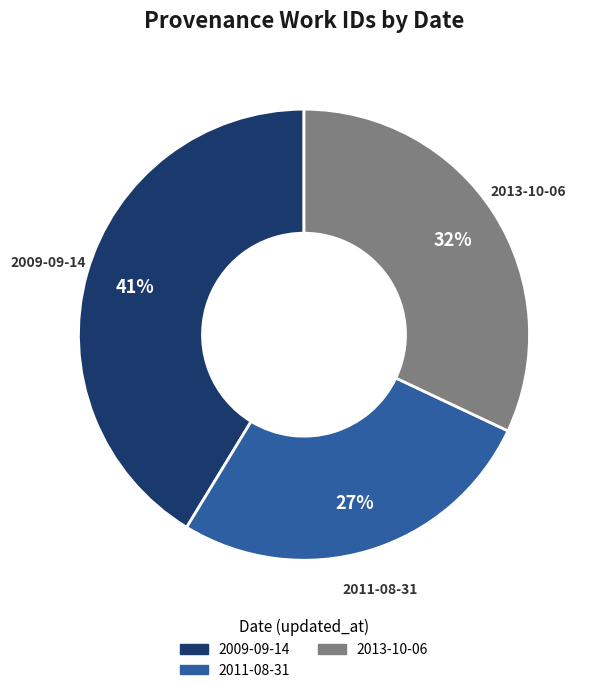

Combined, do 2013-10-06 and 2009-09-14 account for over 50%?

Yes